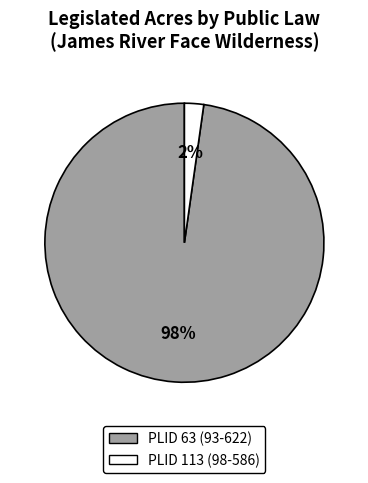

To the nearest percent, what percentage of the pie is PLID 63 (93-622)?

98%